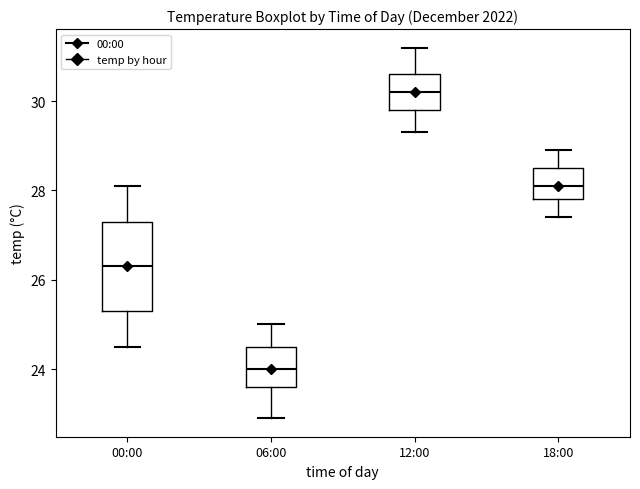

Which box is the tallest, from its lower edge to its upper edge?

00:00